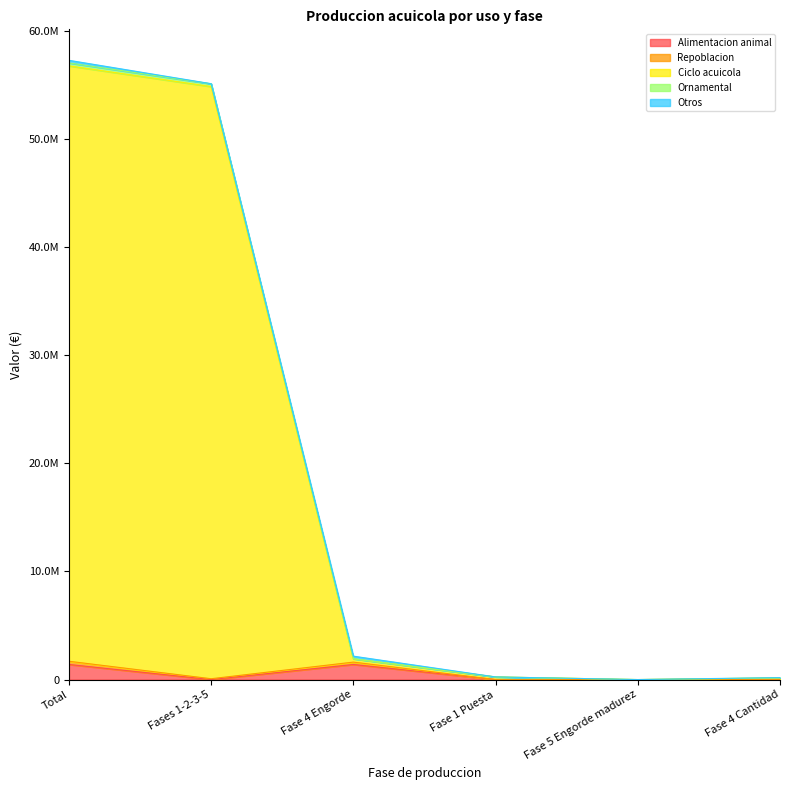

How many positive values does the Alimentacion animal series have?

3